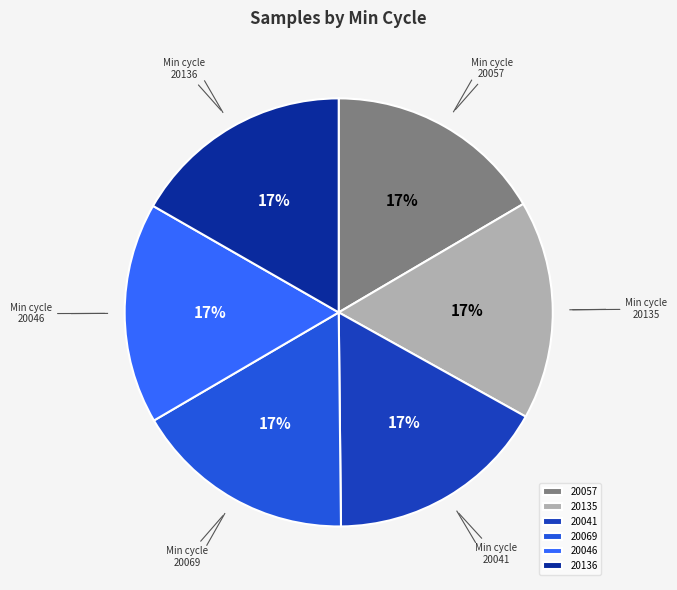

Does any single category account for the majority?

No